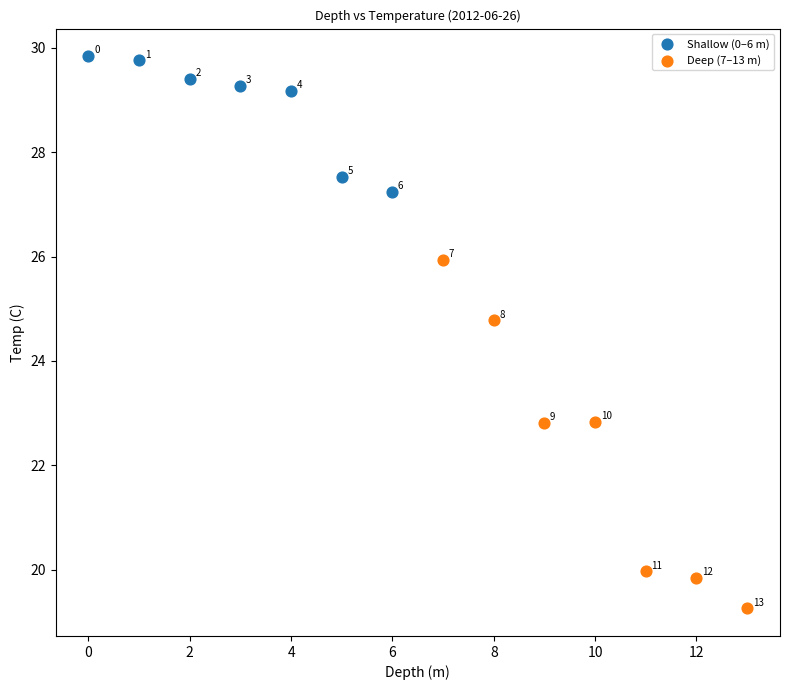

Which series contains the highest Y value?

Shallow (0–6 m)